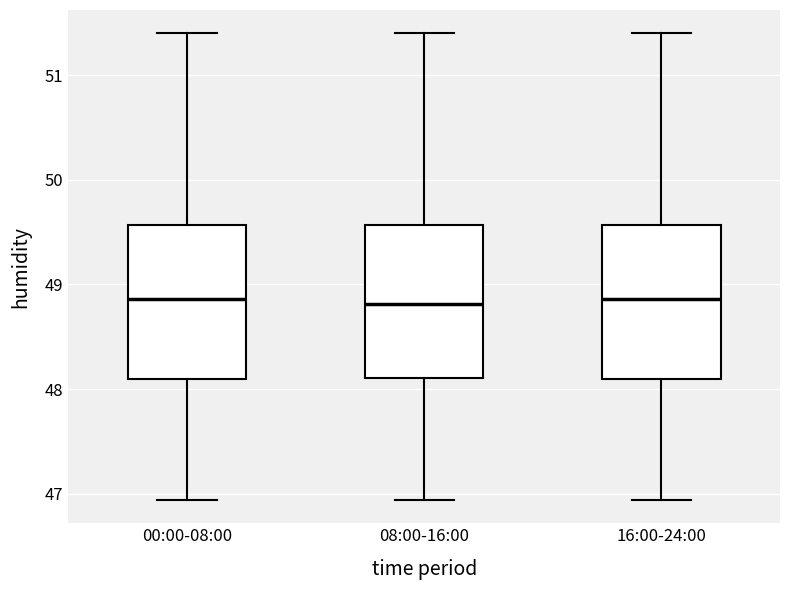

Where does the lower whisker of the box for 16:00-24:00 end on the y-axis? The values are not printed on the chart, so give them approximately, as read against the axis.

46.9